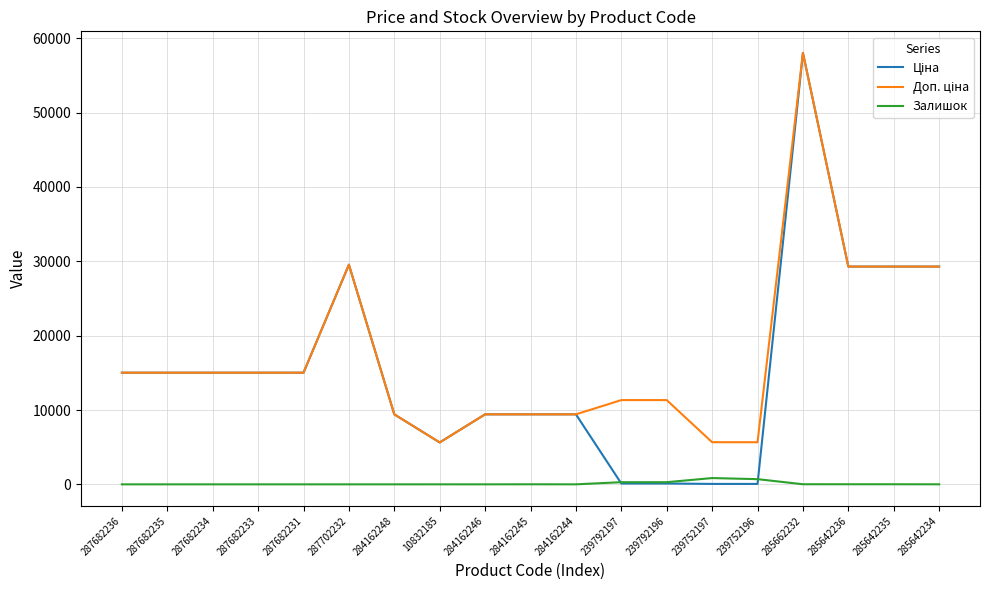

How many lines are shown in the chart?

3